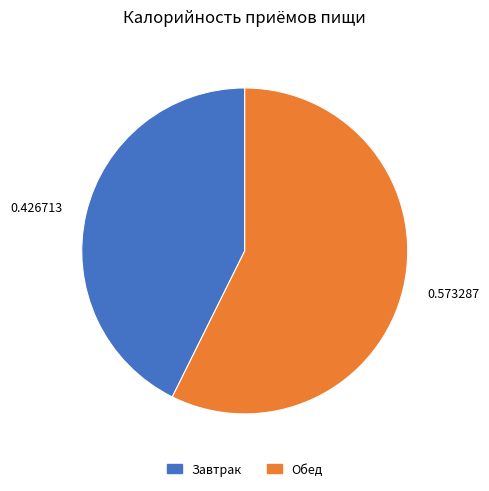

Count the number of slices in the pie.

2